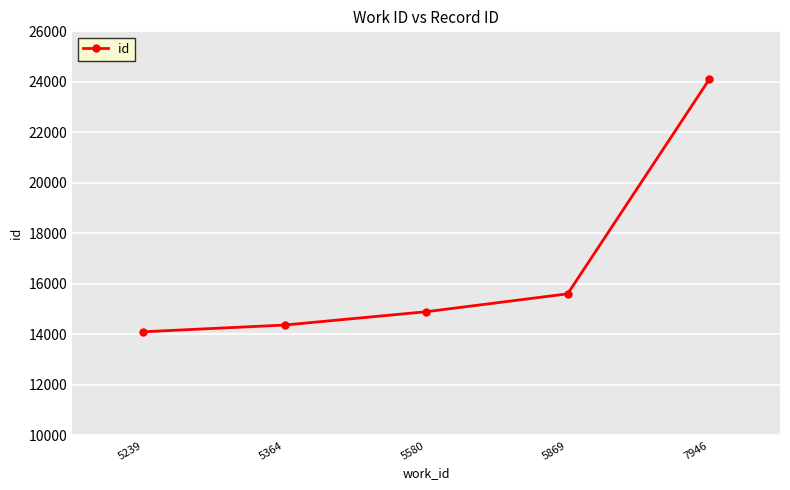

True or false: the data shows 10032 at 5869.

False